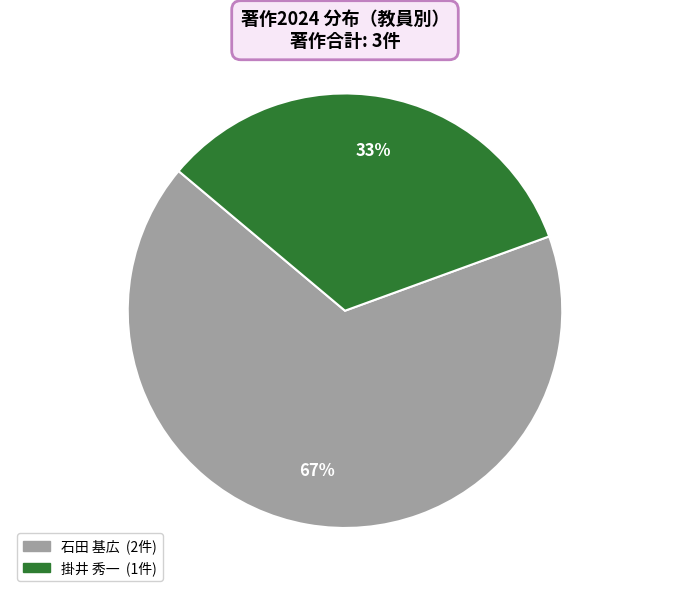

Count the number of slices in the pie.

2